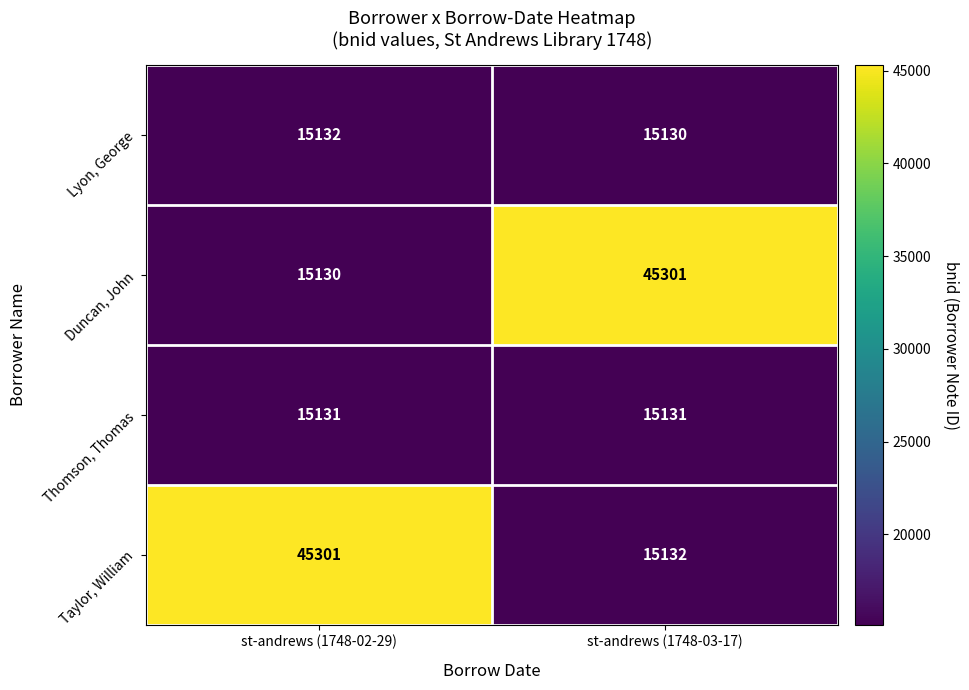

Reading left to right, what are all the values shown in this chart?

Lyon, George: st-andrews (1748-02-29)=15132	st-andrews (1748-03-17)=15130
Duncan, John: st-andrews (1748-02-29)=15130	st-andrews (1748-03-17)=45301
Thomson, Thomas: st-andrews (1748-02-29)=15131	st-andrews (1748-03-17)=15131
Taylor, William: st-andrews (1748-02-29)=45301	st-andrews (1748-03-17)=15132